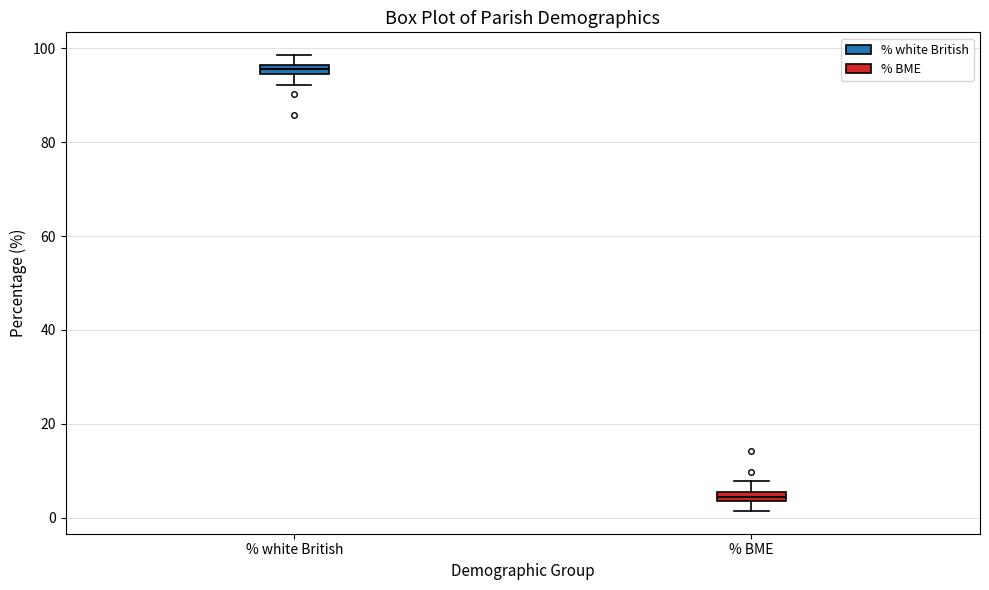

Where is the upper edge of the box for % white British on the y-axis? The values are not printed on the chart, so give them approximately, as read against the axis.

96